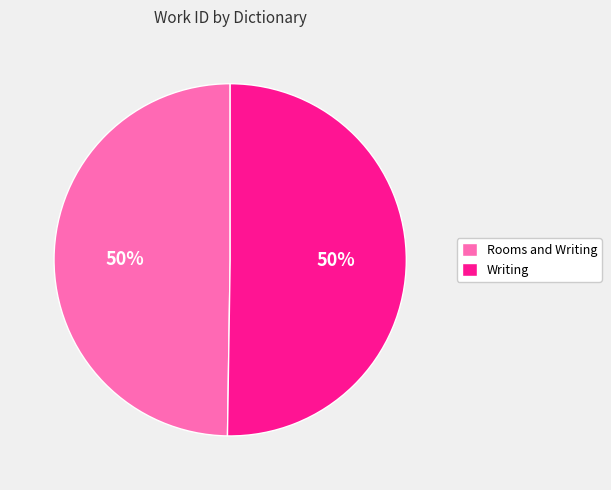

Do Rooms and Writing and Writing together represent more than half of the pie?

Yes